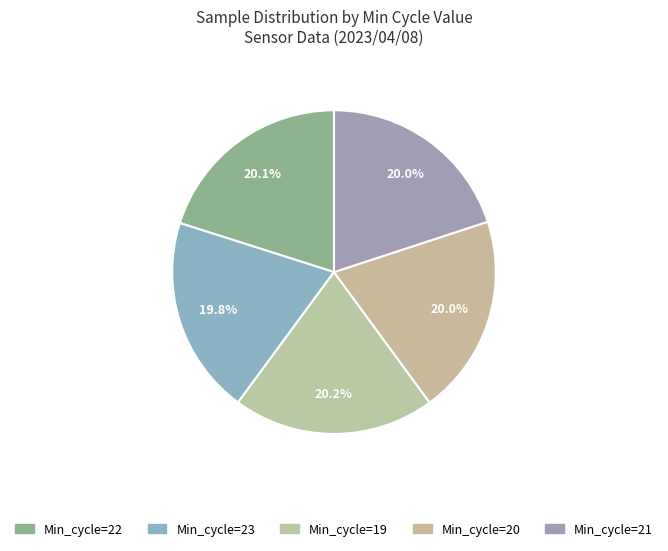

Is there any slice that represents more than half of the pie?

No